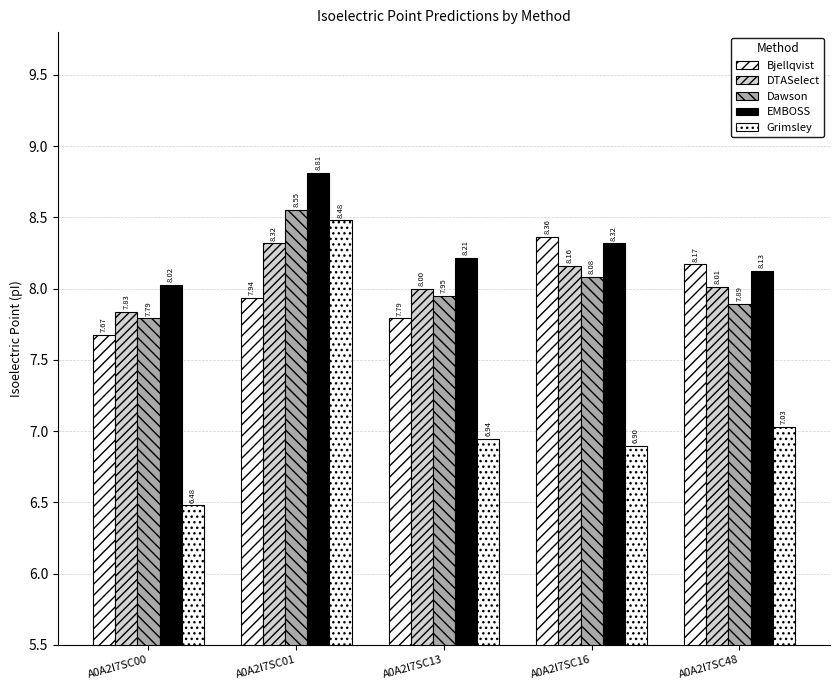

Between A0A2I7SC48 and A0A2I7SC16, which is larger?

A0A2I7SC16